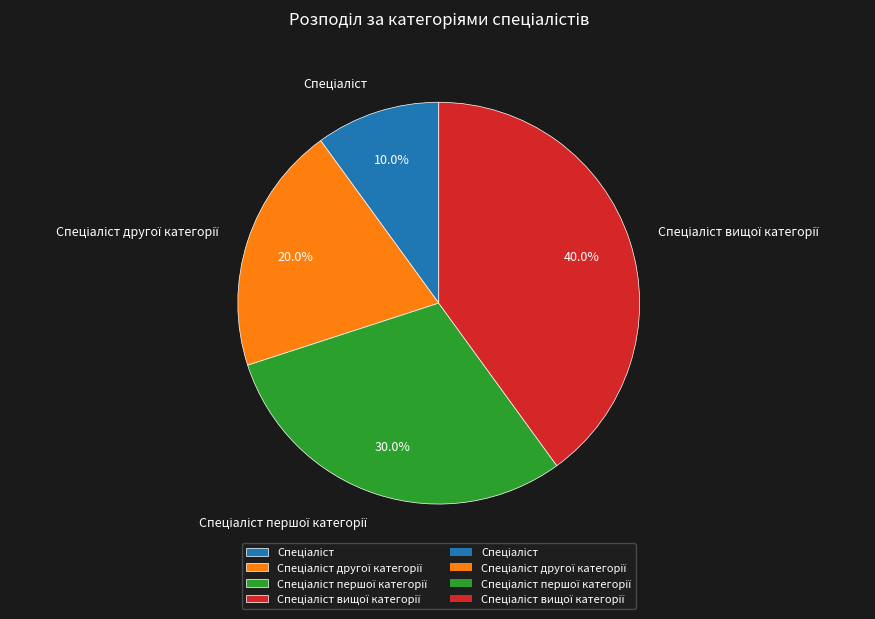

Is there any slice that represents more than half of the pie?

No